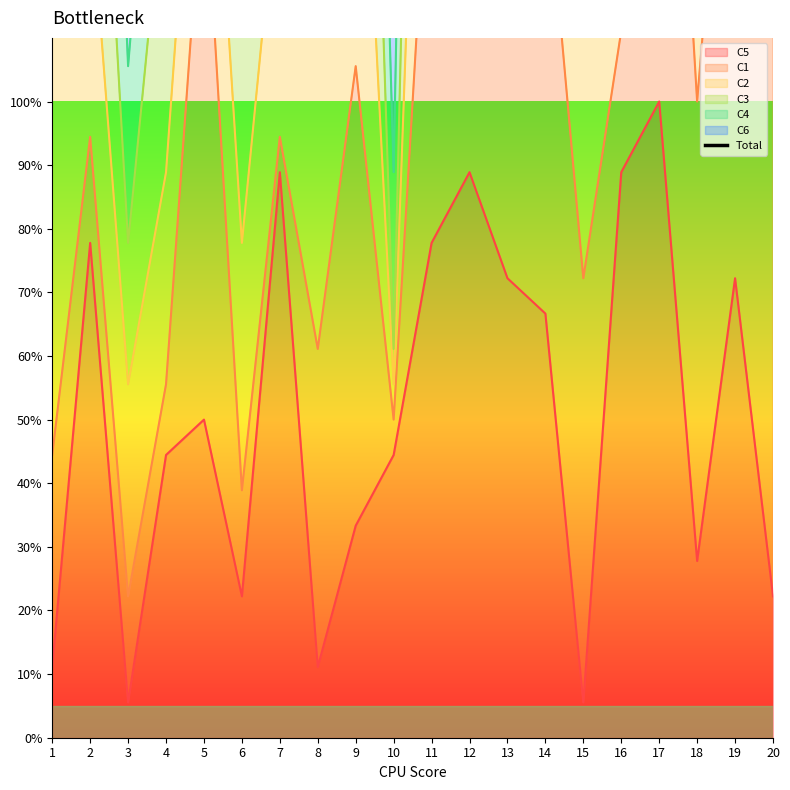

List the labels in order of value, largest first.

11, 14, 18, 13, 7, 8, 9, 17, 12, 19, 5, 1, 15, 2, 16, 20, 4, 6, 3, 10